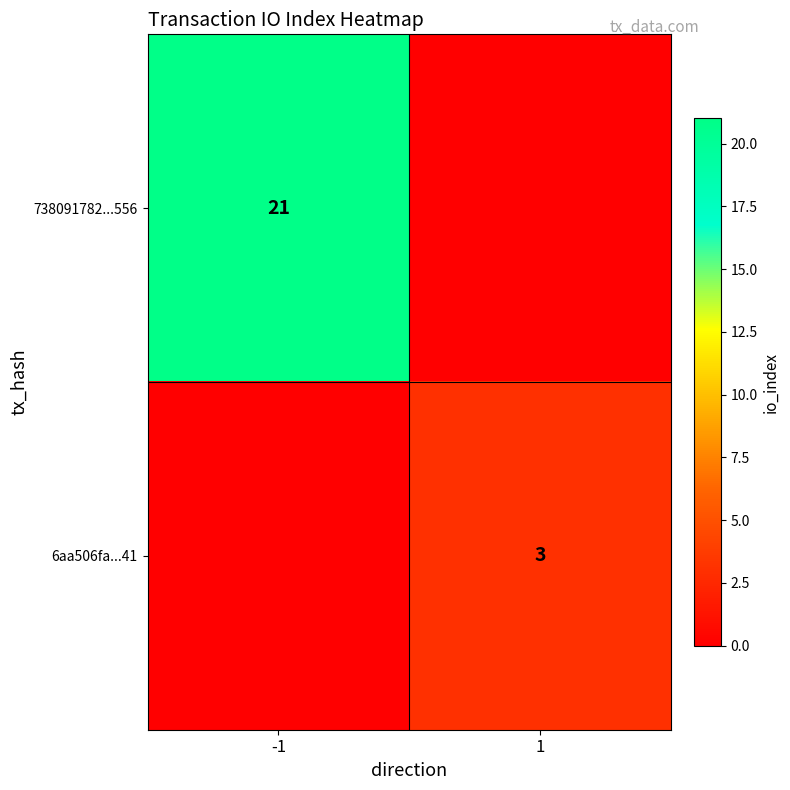

The value of 6aa506fa...41 at 1 is 4. True or false?

False